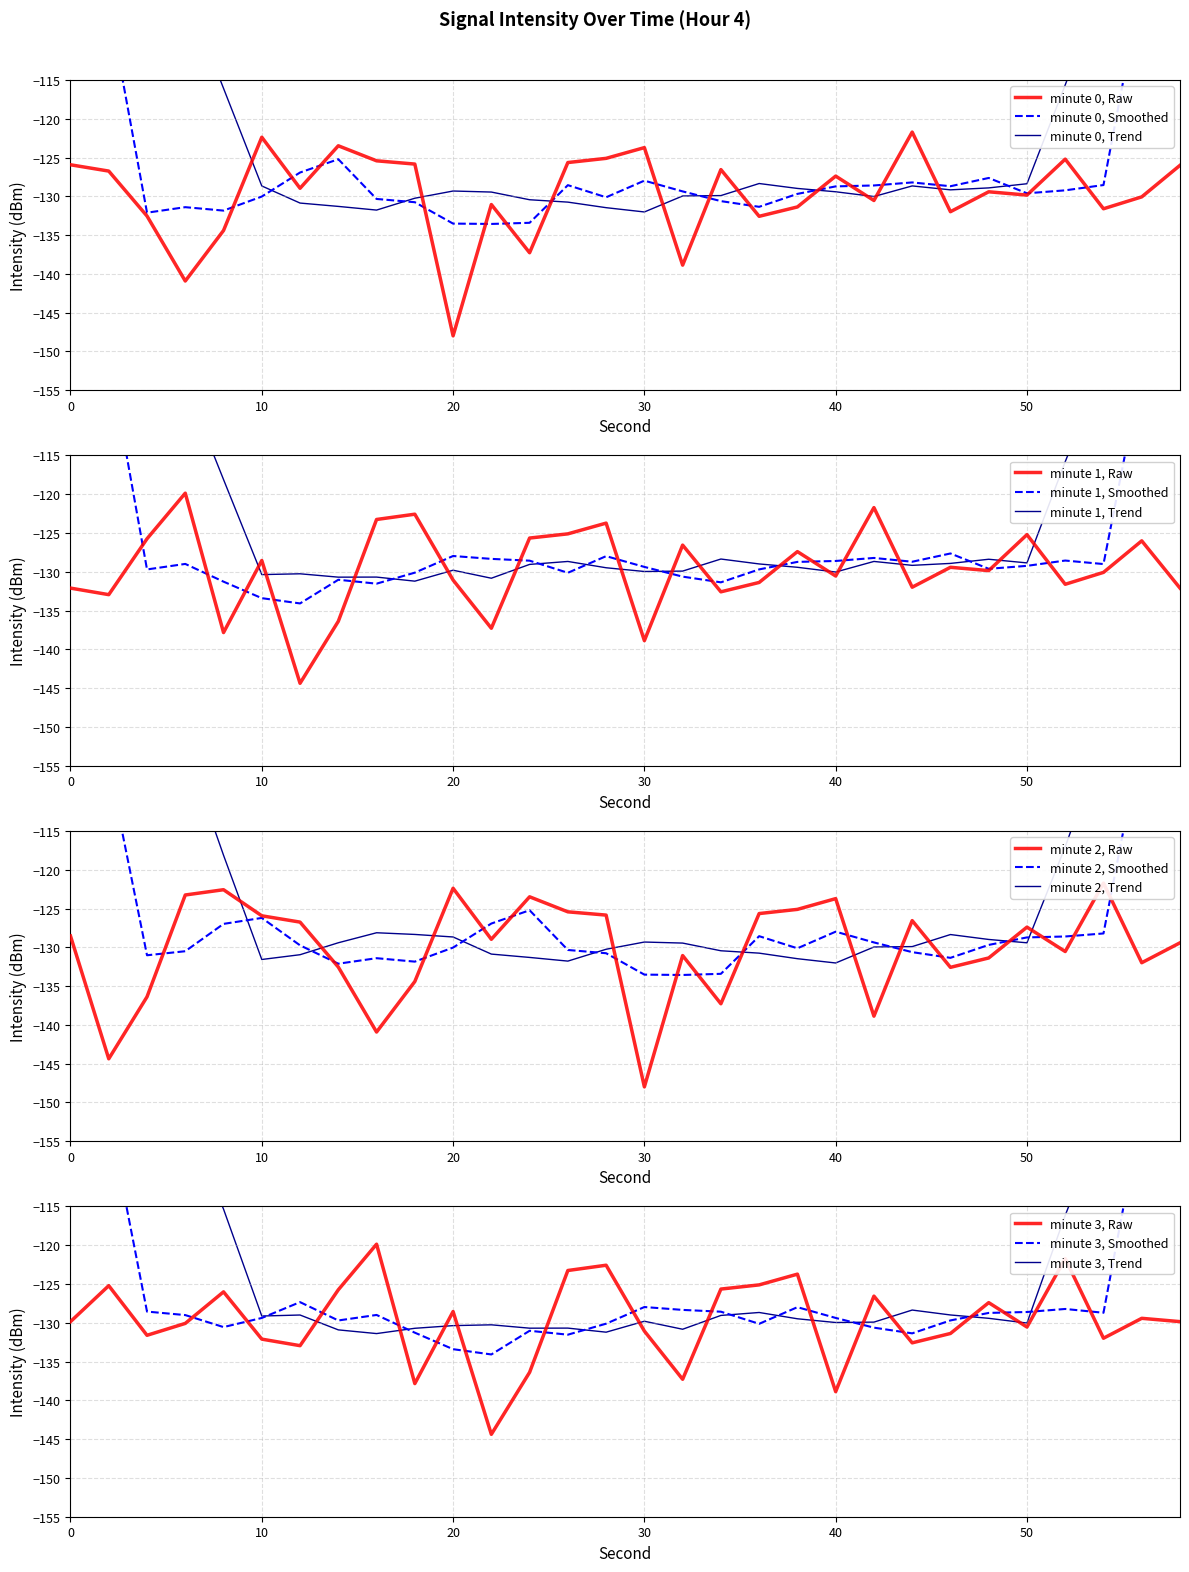

What is the minimum value for minute 1, Raw?

-144.4